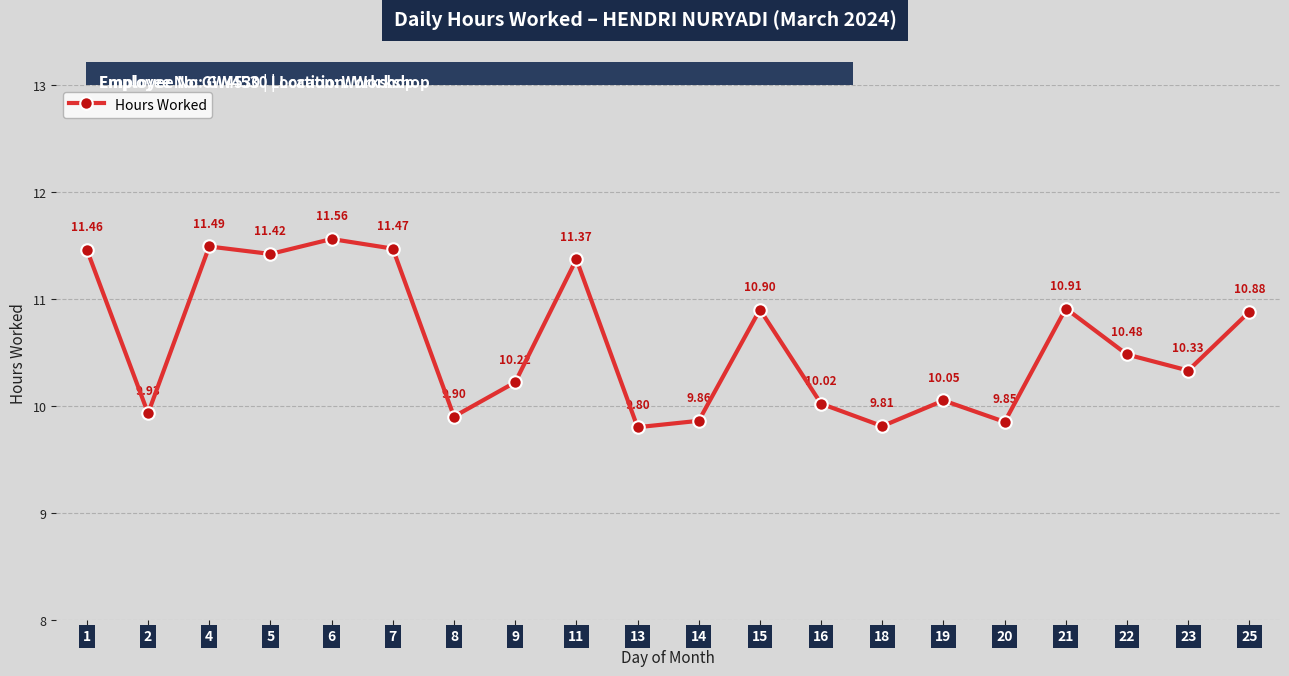

Rank the categories by value from lowest to highest.

13, 18, 20, 14, 8, 2, 16, 19, 9, 23, 22, 25, 15, 21, 11, 5, 1, 7, 4, 6